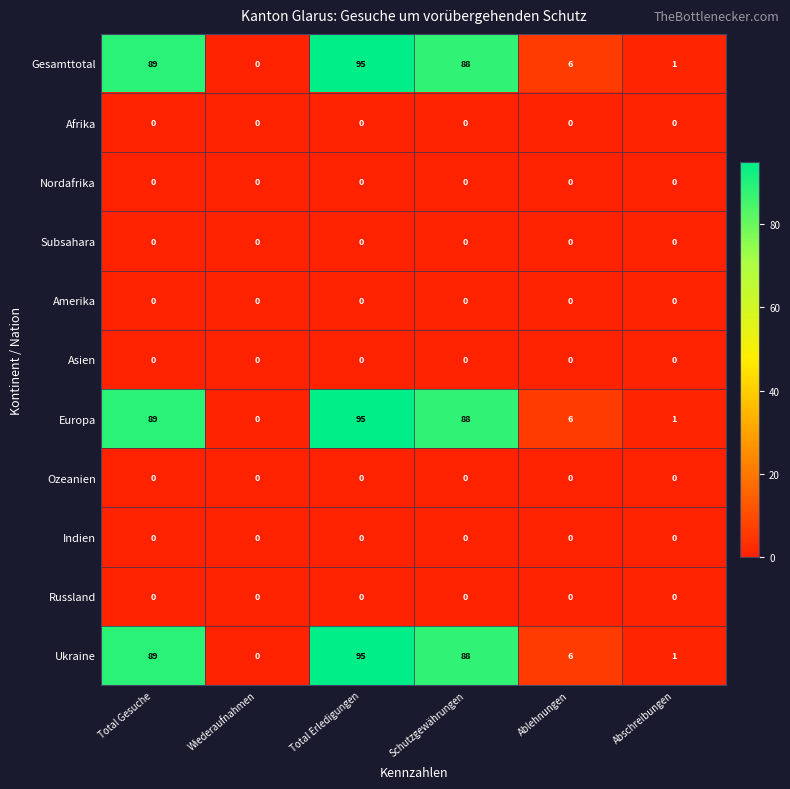

What is the spread (max minus min) of values at Ablehnungen?

6